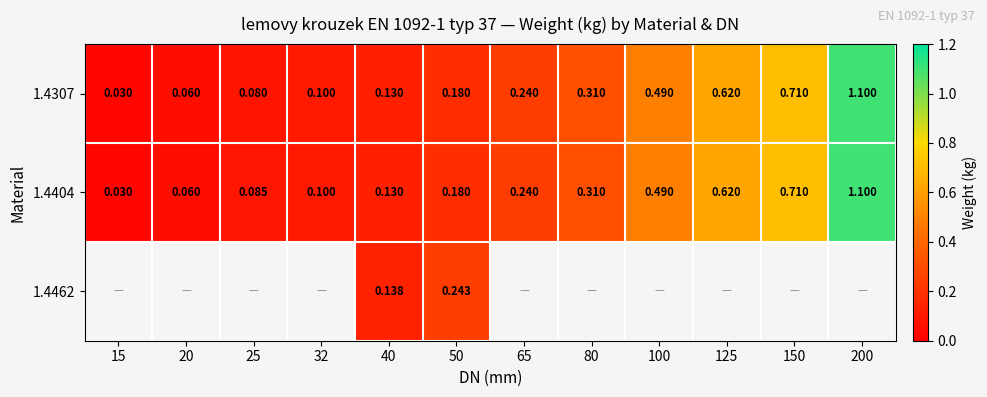

Is the value of 1.4404 at 25 greater than the value of 1.4307 at 32?

No